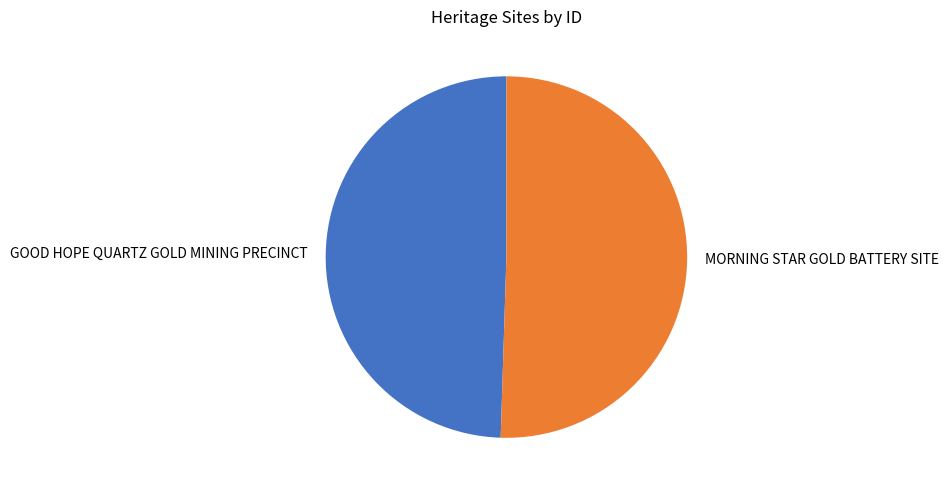

Is it true that MORNING STAR GOLD BATTERY SITE is 58% of the pie?

False